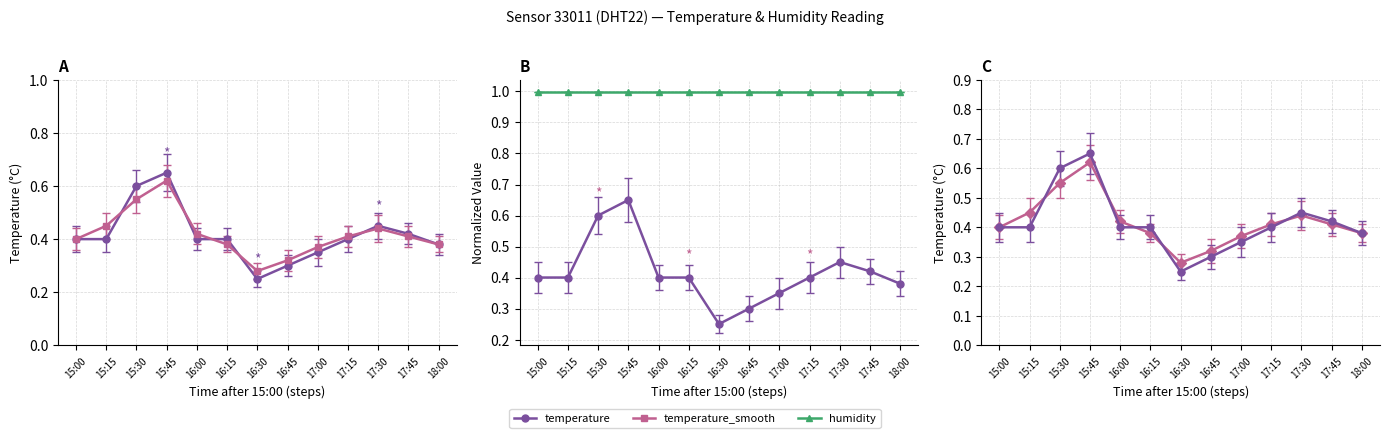

Count the temperature values in the range 0 to 1.

13